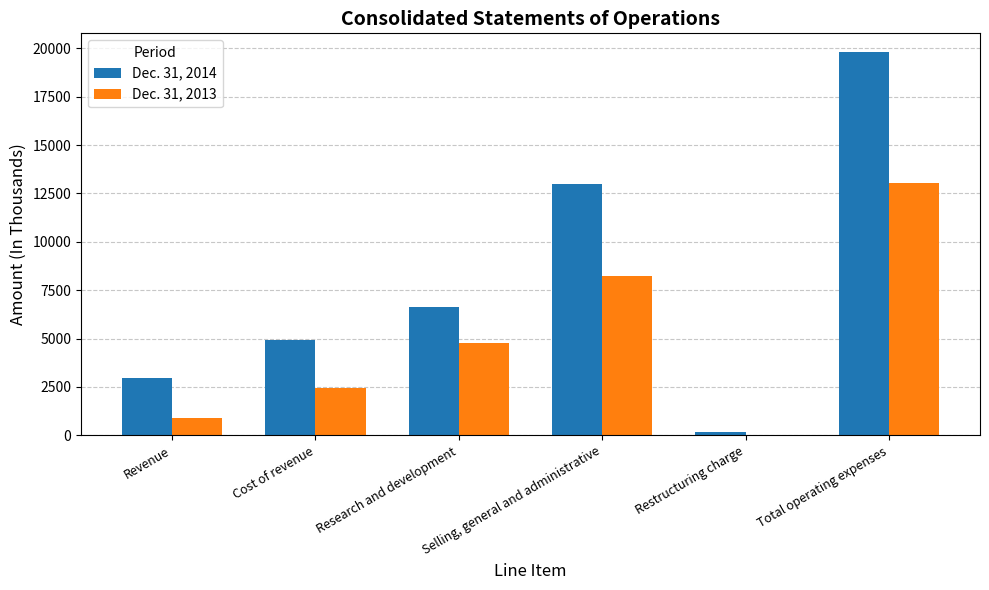

Which series changed the most between Research and development and Total operating expenses?

Dec. 31, 2014